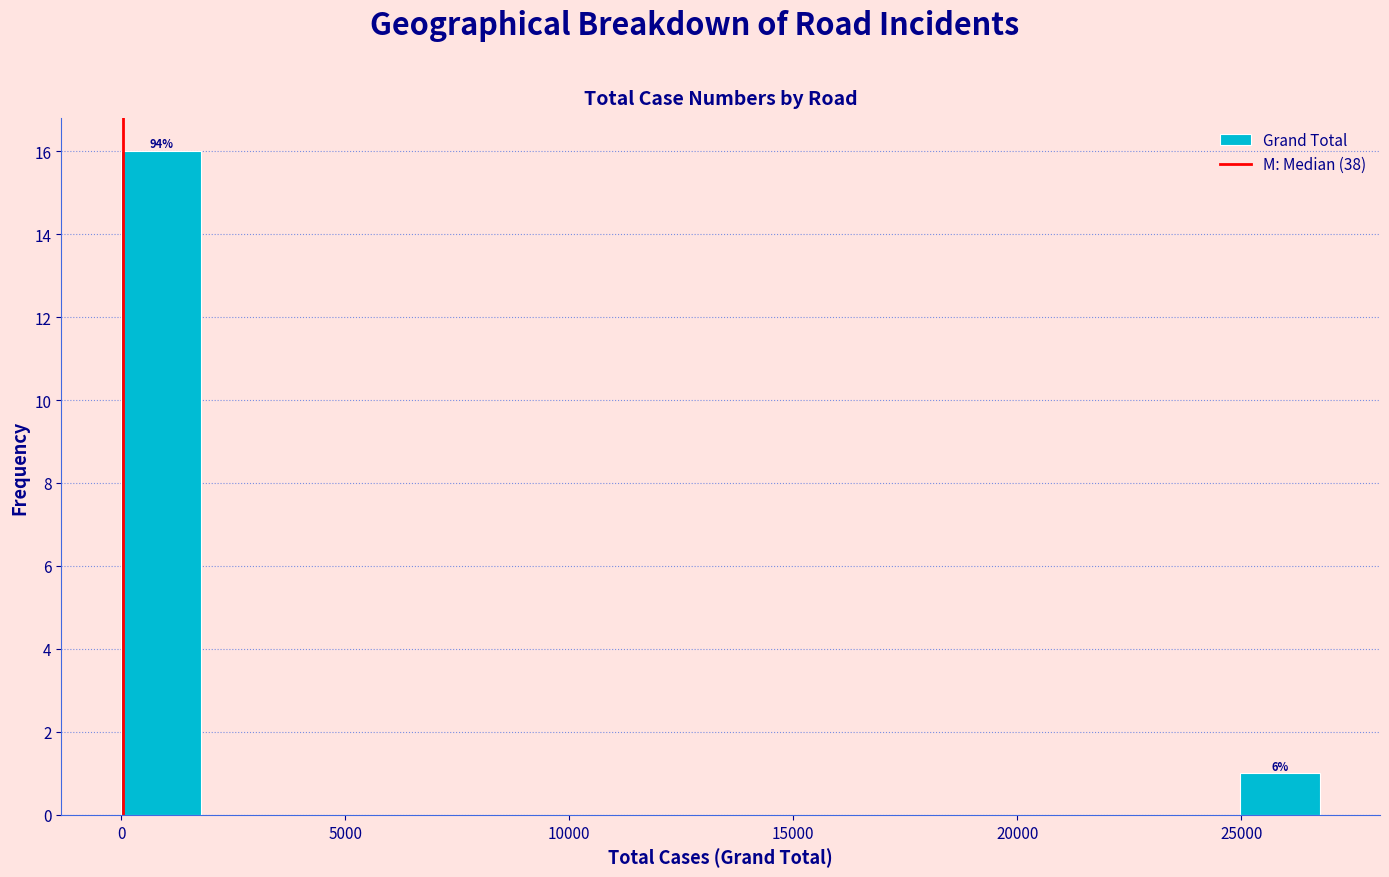

Read against the x-axis, roughly where is the centre of the tallest bar?

1000